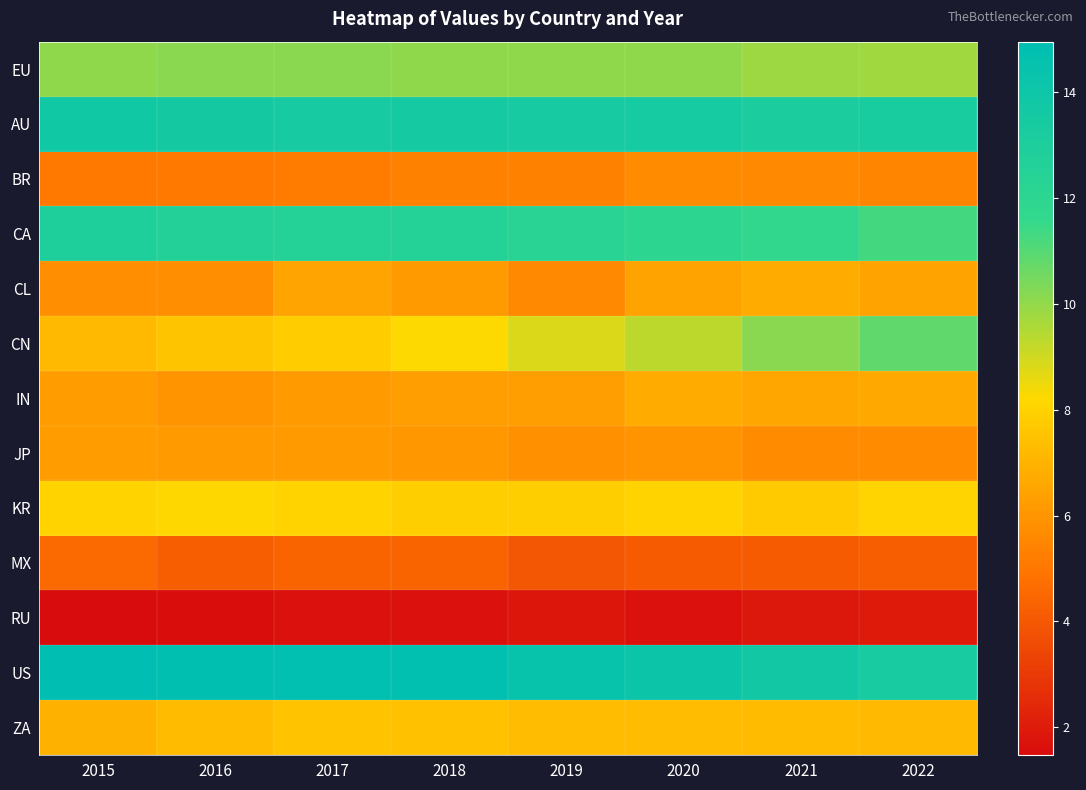

At which category is the sum across all series the highest?

2020